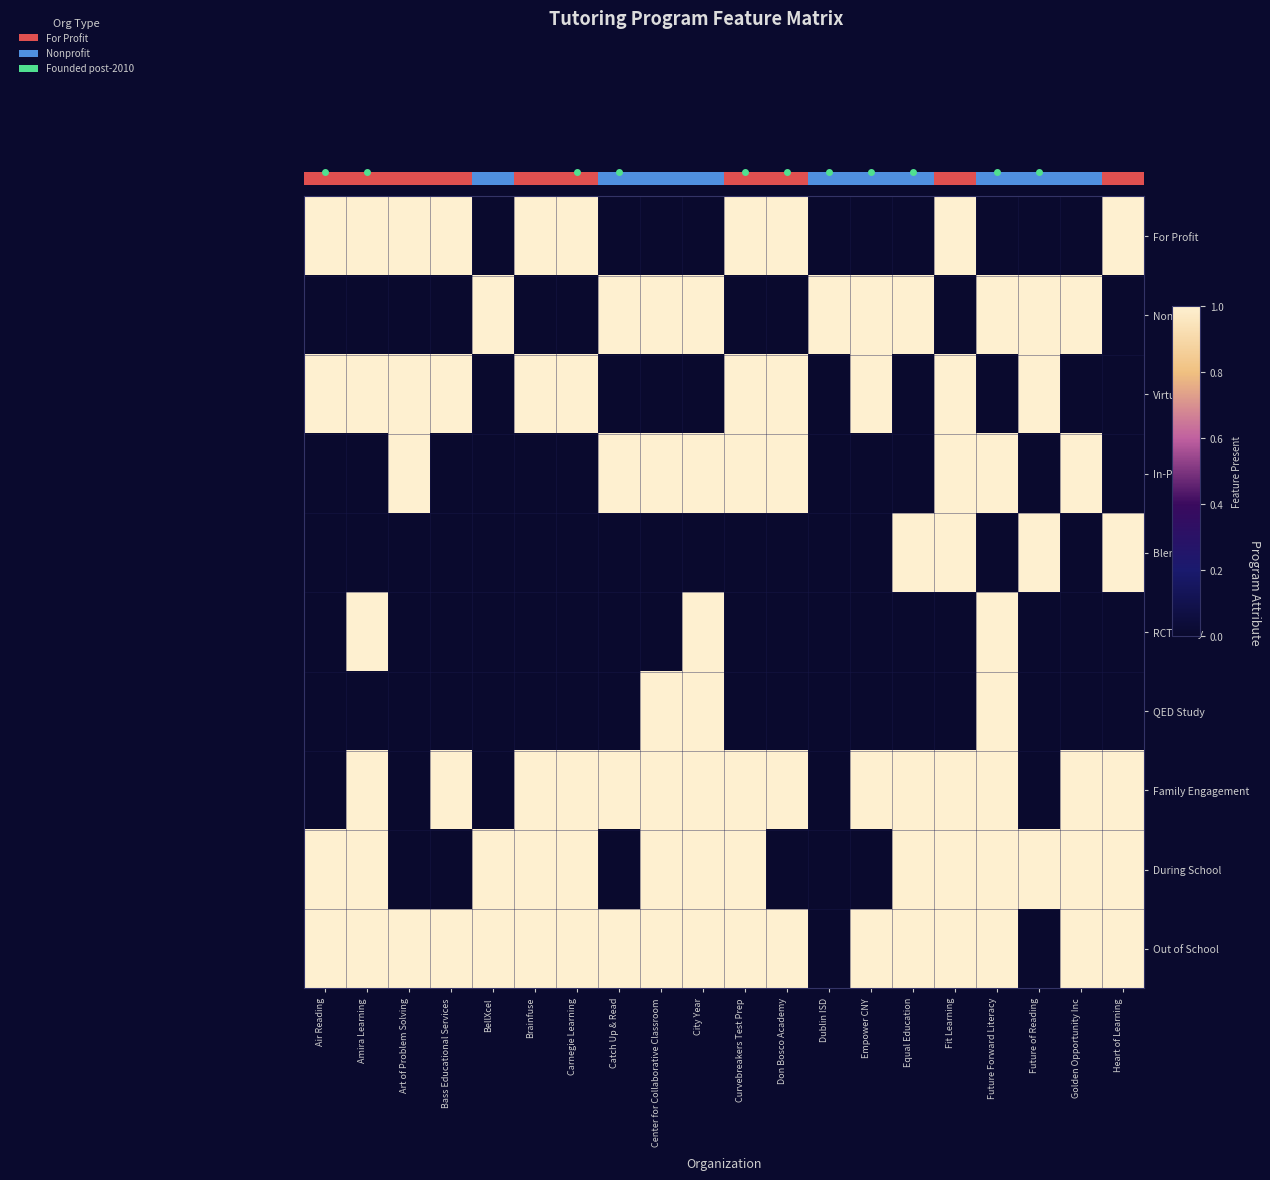

True or false: Virtual has a value of 0 at Equal Education.

False